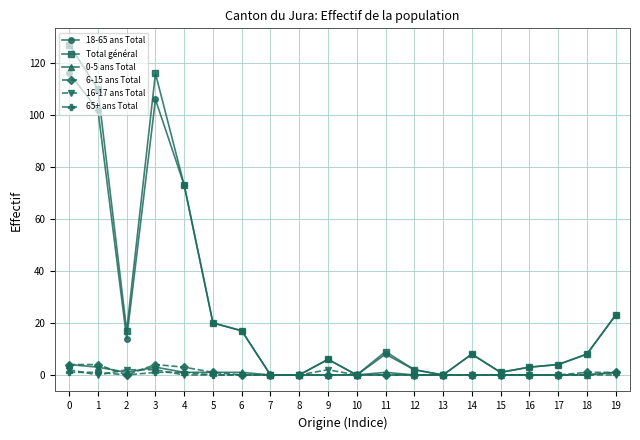

True or false: 6-15 ans Total and 16-17 ans Total cross at least once.

True